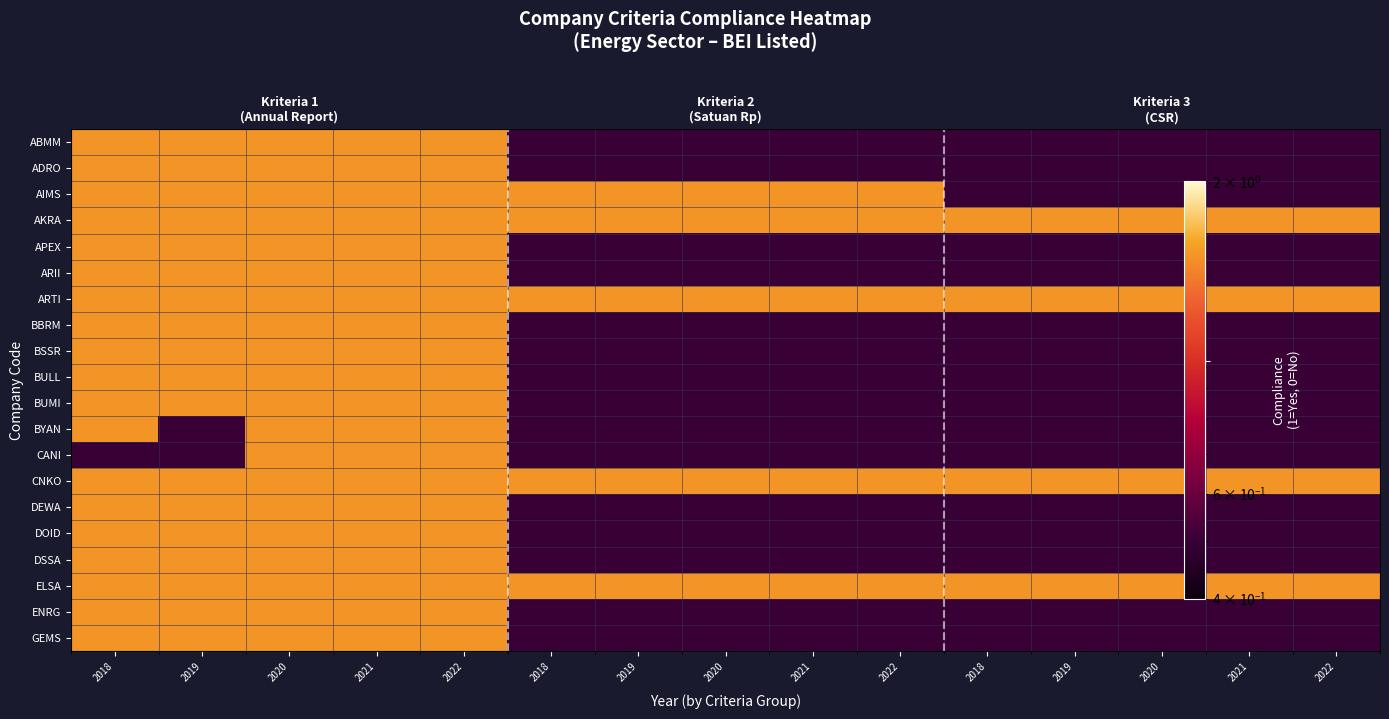

Rank the series at 2021 from lowest to highest value.

ABMM, ADRO, AIMS, AKRA, APEX, ARII, ARTI, BBRM, BSSR, BULL, BUMI, BYAN, CANI, CNKO, DEWA, DOID, DSSA, ELSA, ENRG, GEMS